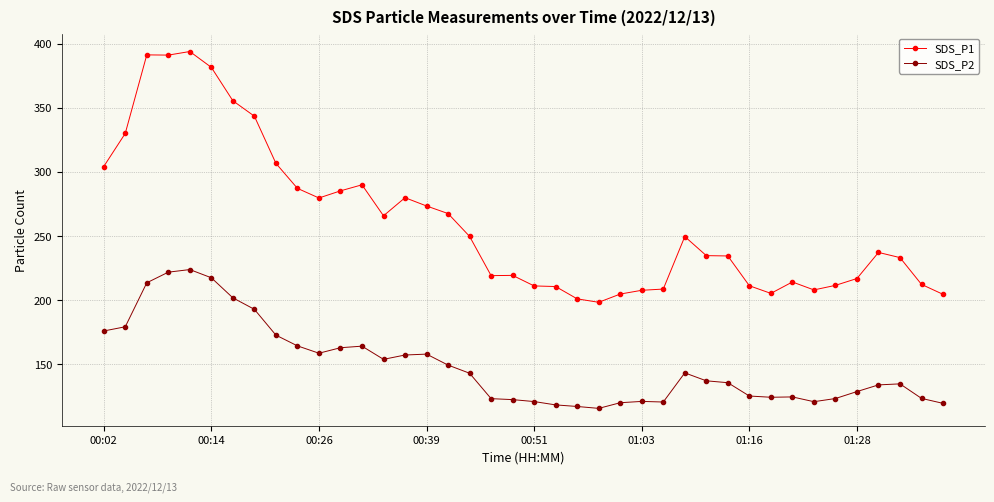

What is the difference between the maximum and minimum values in the SDS_P2 series?

108.2